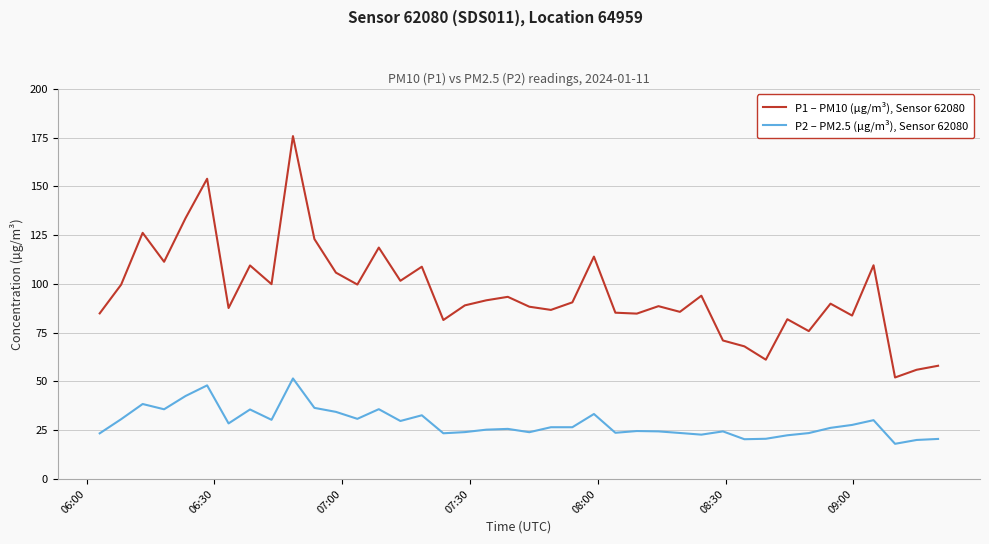

True or false: P1 – PM10 (µg/m³), Sensor 62080 has more than 2 interior local peaks.

True